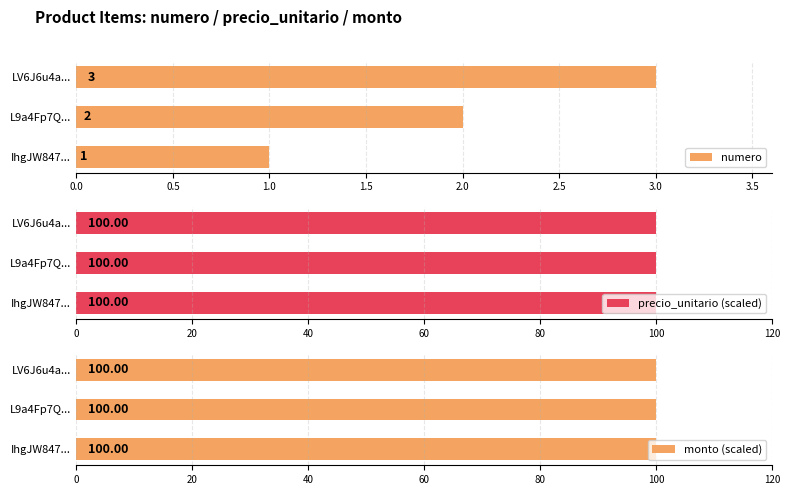

Rank the categories by numero value from lowest to highest.

IhgJW847..., L9a4Fp7Q..., LV6J6u4a...